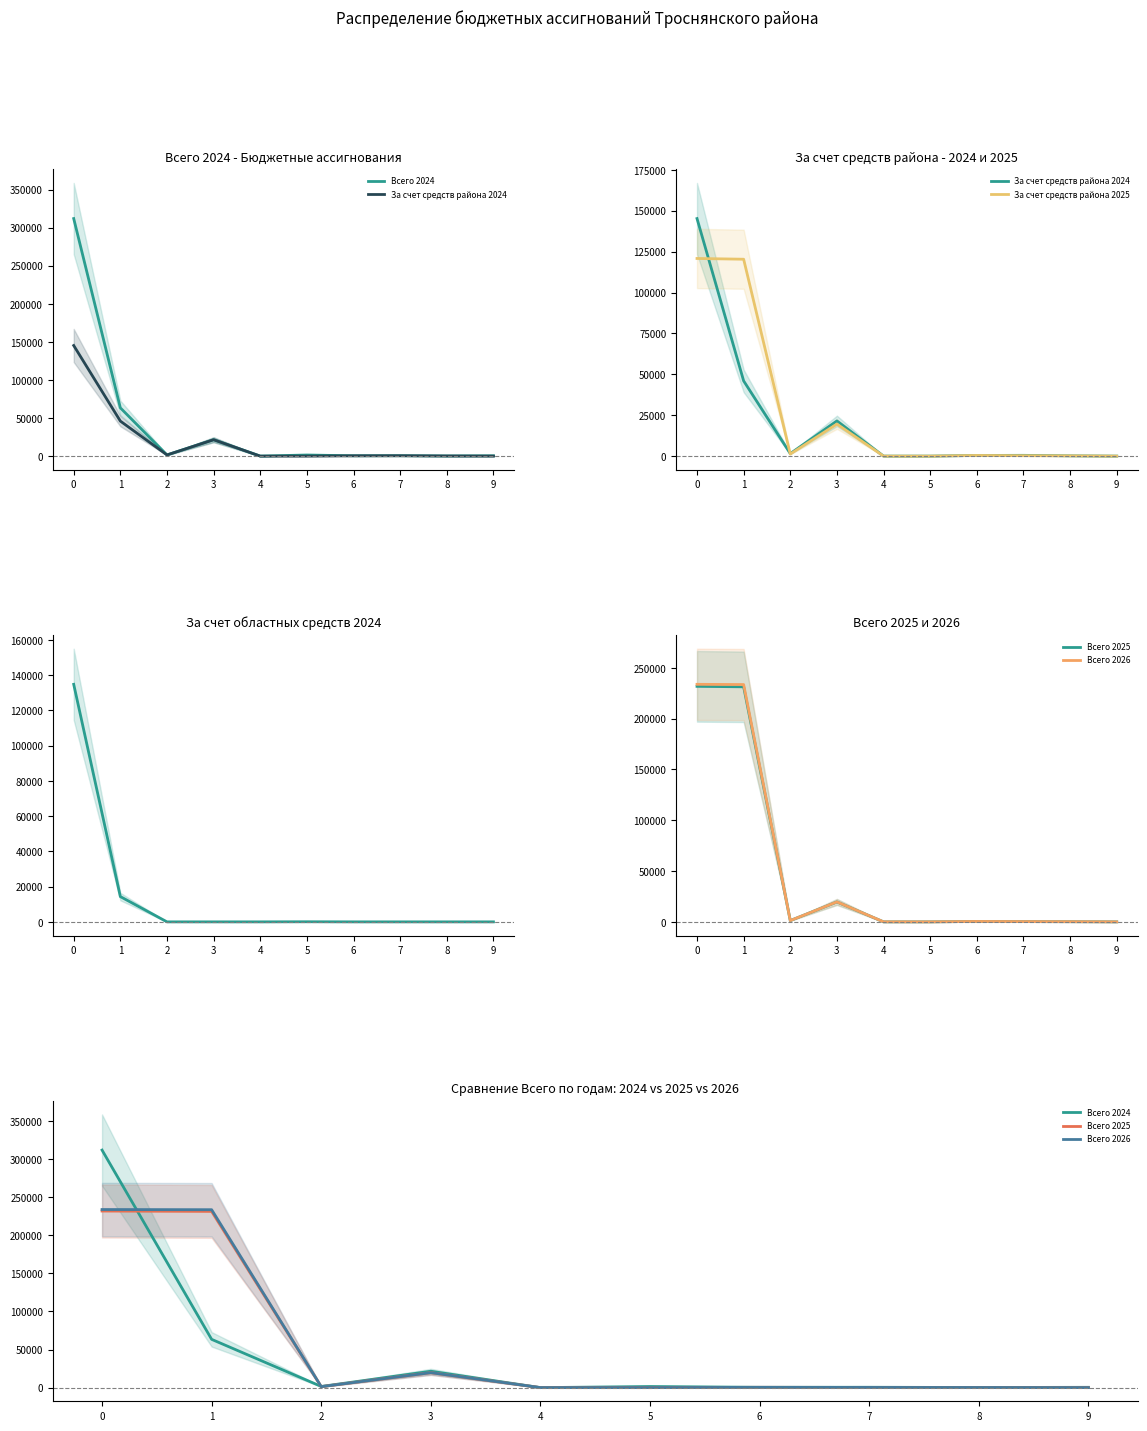

How many intersections are there between За счет средств района 2024 and Всего 2025?

2